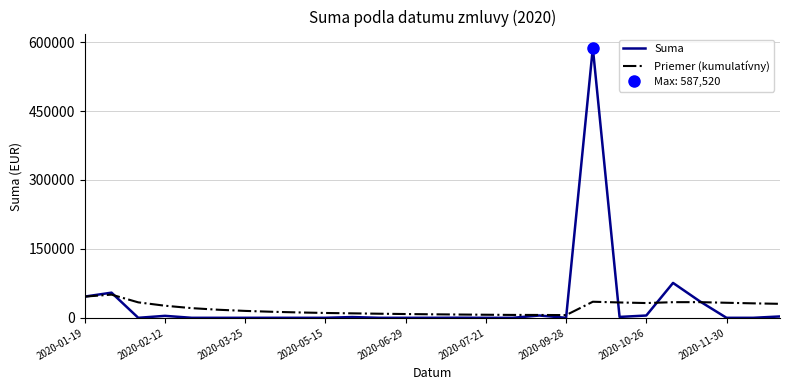

Rank the series by their average value, from lowest to highest.

Priemer (kumulatívny), Suma